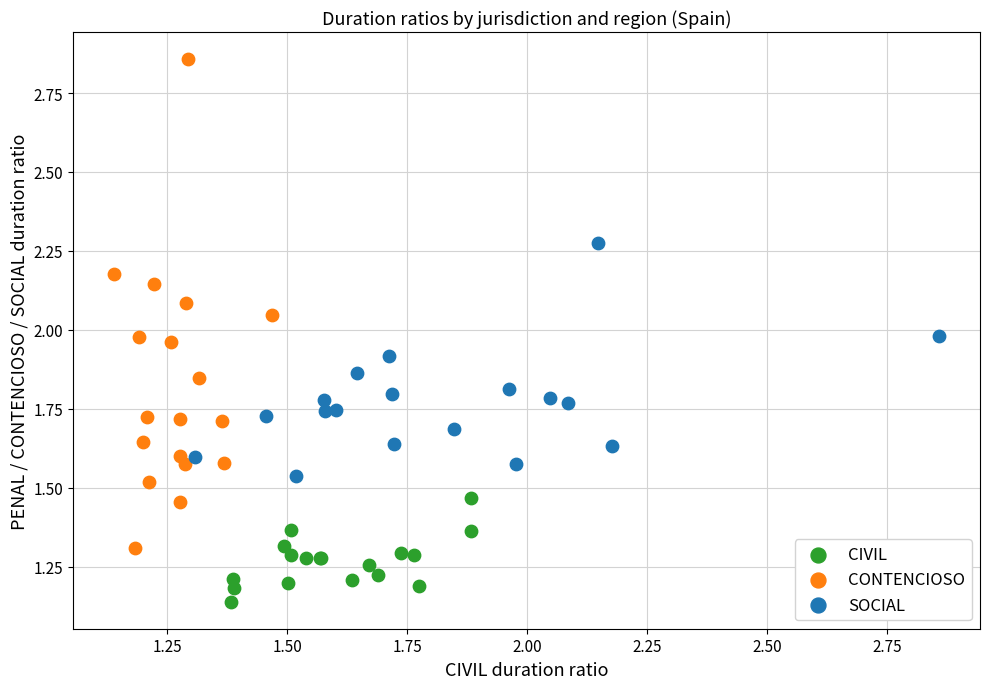

Which series contains the lowest Y value?

CIVIL